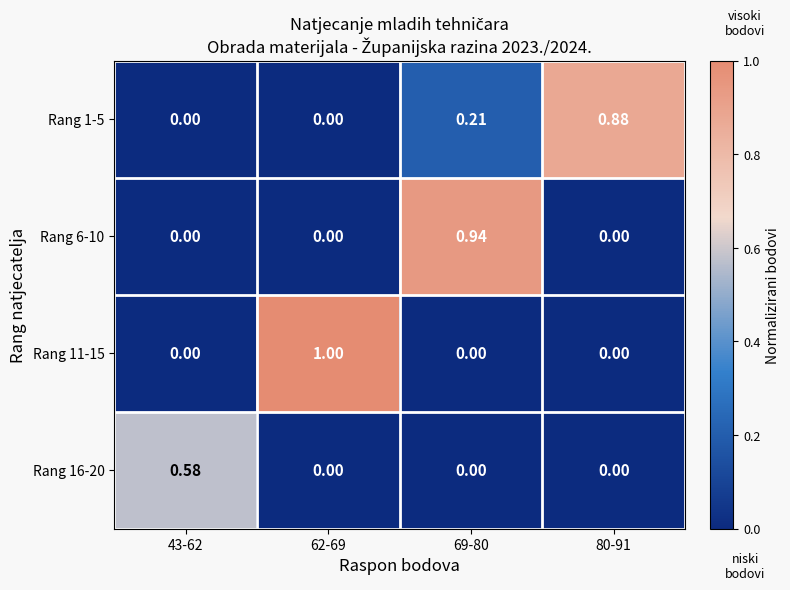

Is the value of Rang 11-15 at 80-91 greater than the value of Rang 1-5 at 80-91?

No